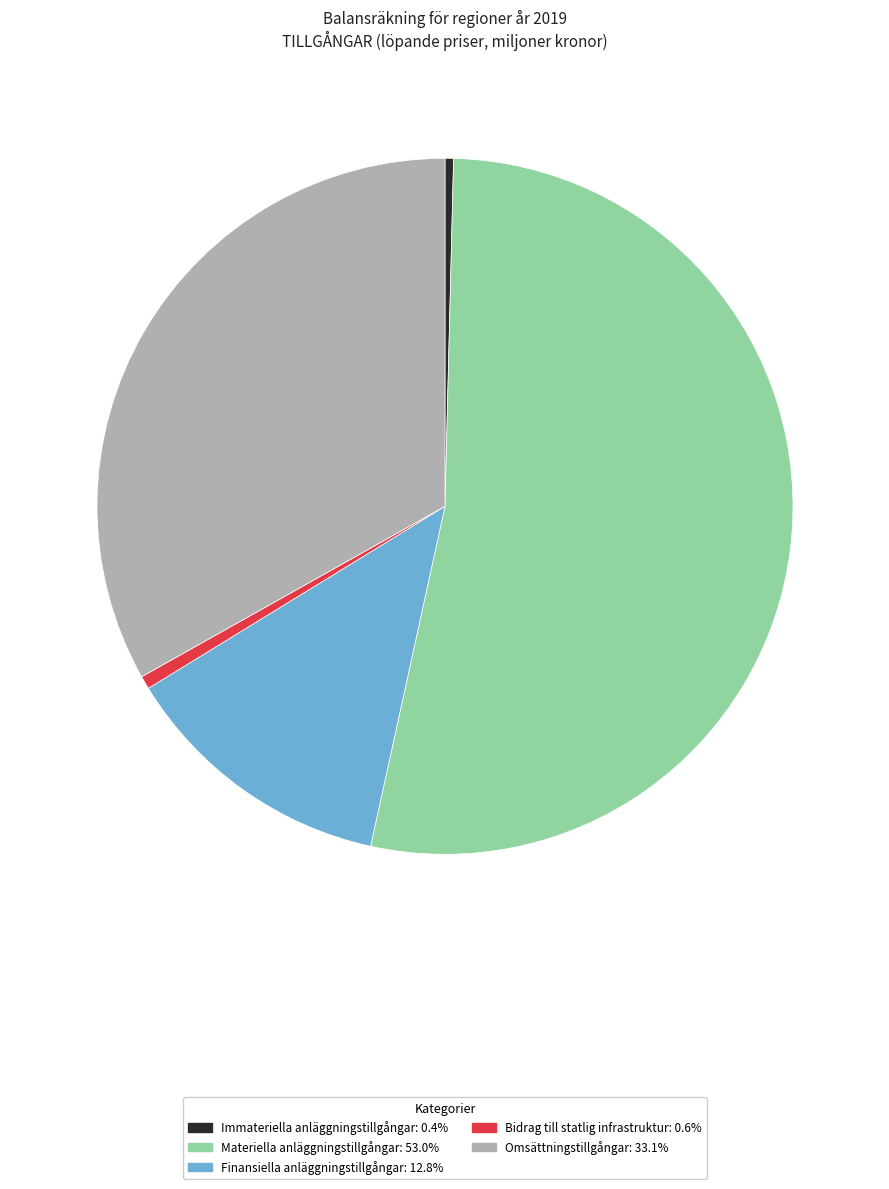

Is the sum of Finansiella anläggningstillgångar and Bidrag till statlig infrastruktur greater than half?

No